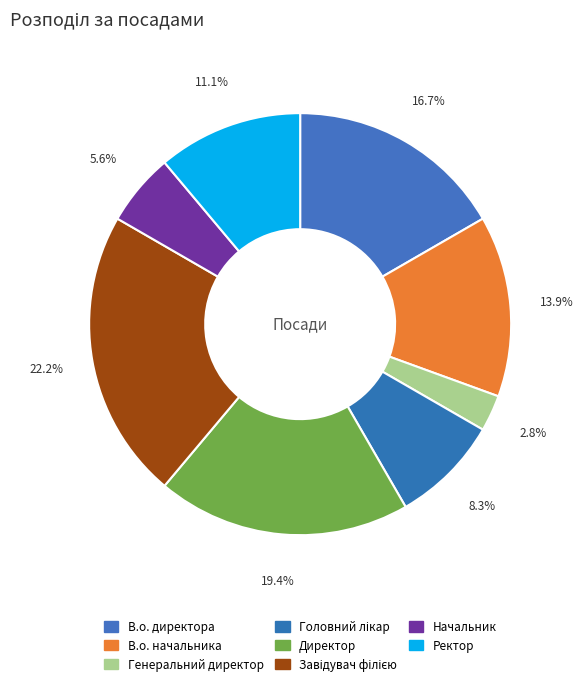

How many slices are in this pie chart?

8